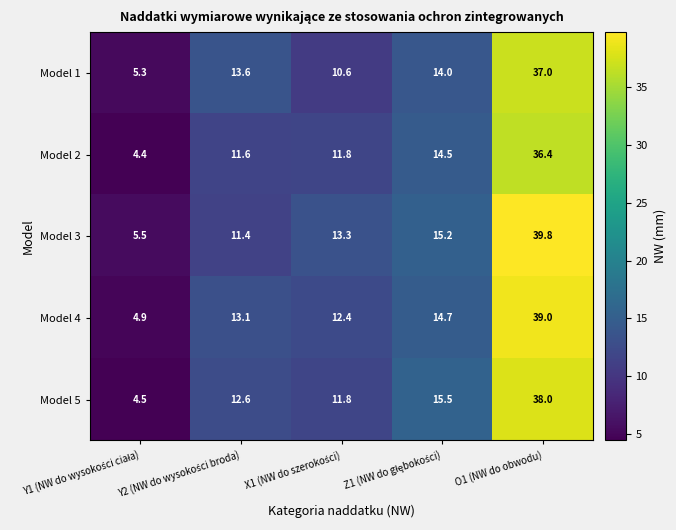

List the series in order of their peak value, lowest first.

Model 2, Model 1, Model 5, Model 4, Model 3